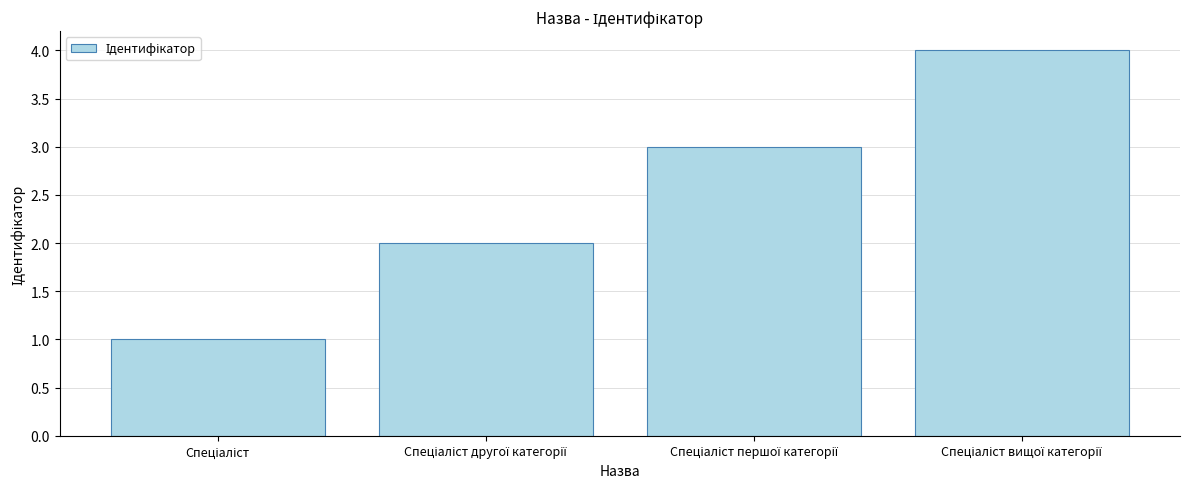

What is the greatest value displayed?

4